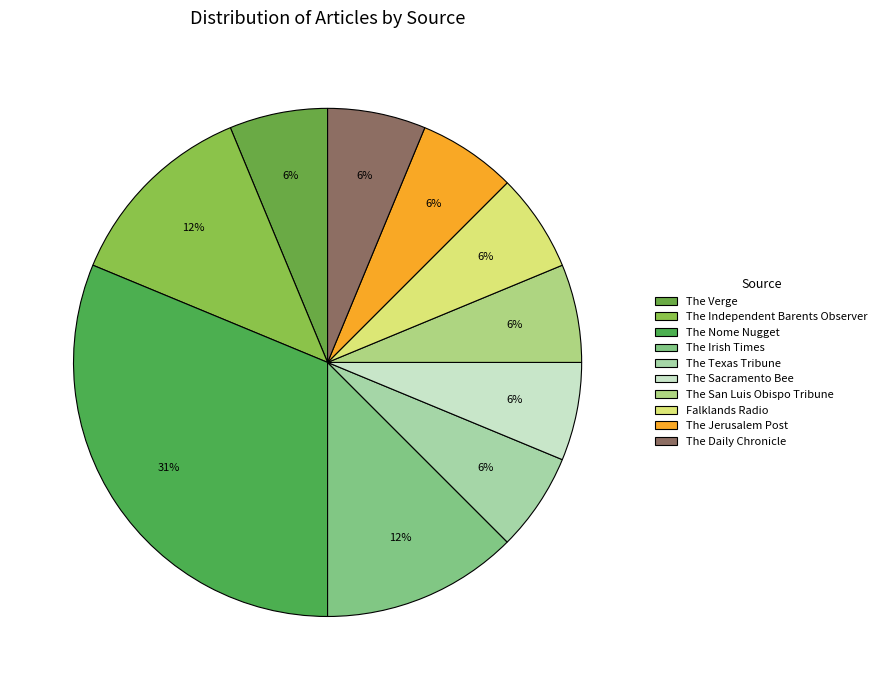

How many segments does this pie chart have?

10